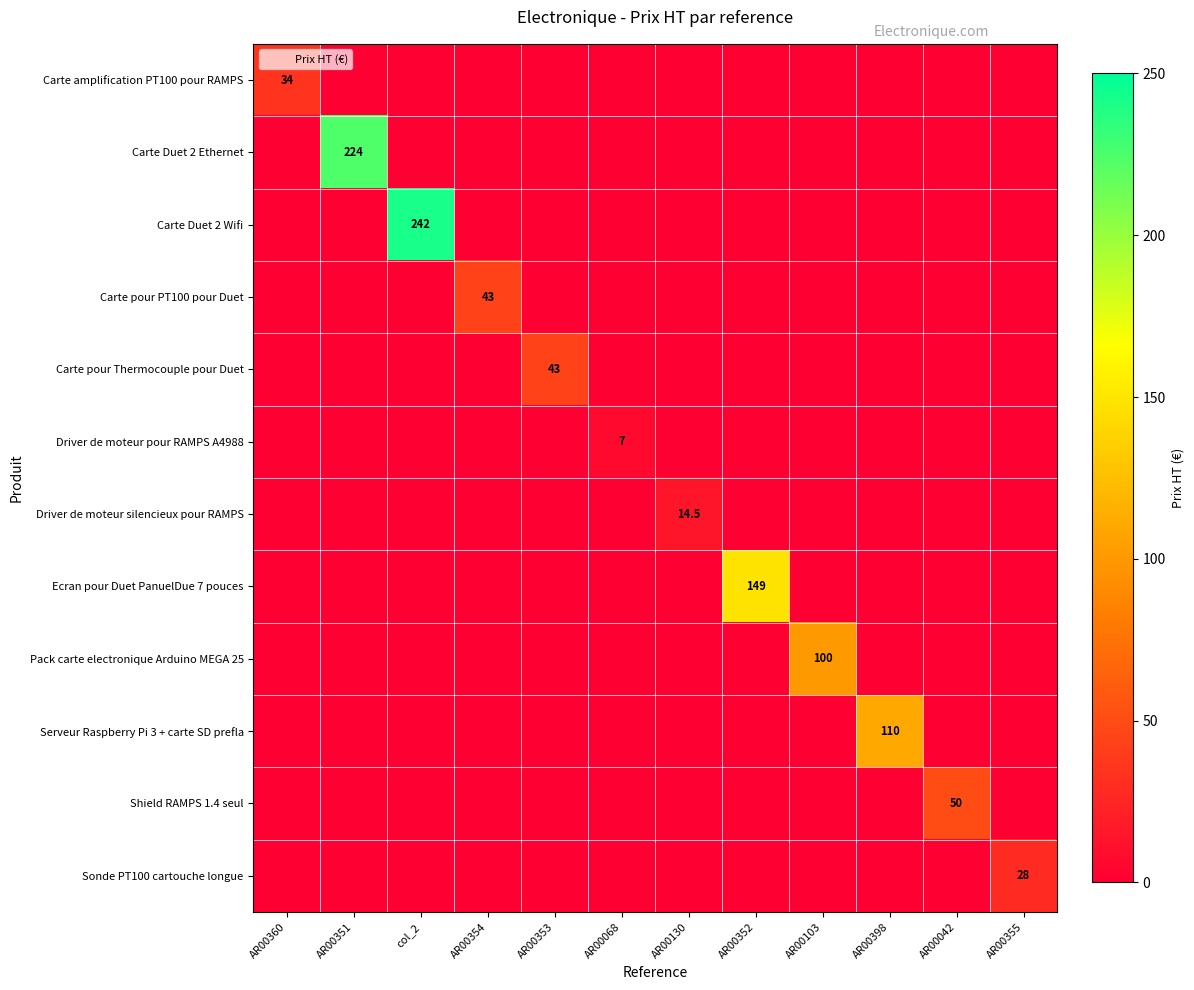

At which category is the sum across all series the highest?

col_2